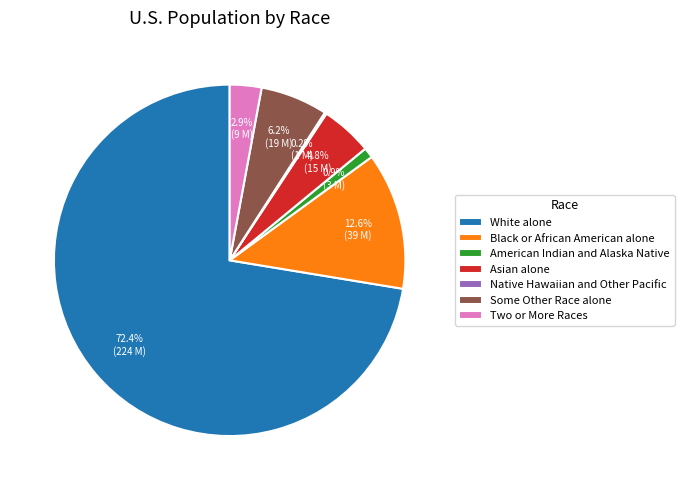

Approximately how many times larger is the value at White alone compared to Some Other Race alone?

11.7